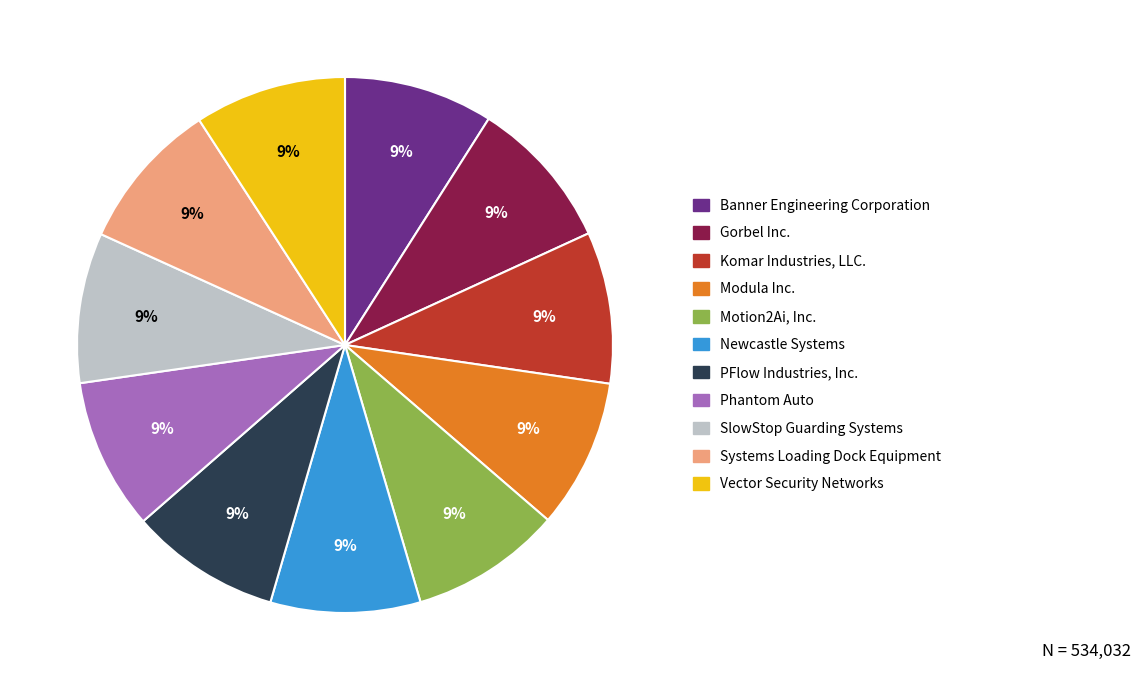

Is the sum of Phantom Auto and Vector Security Networks greater than half?

No